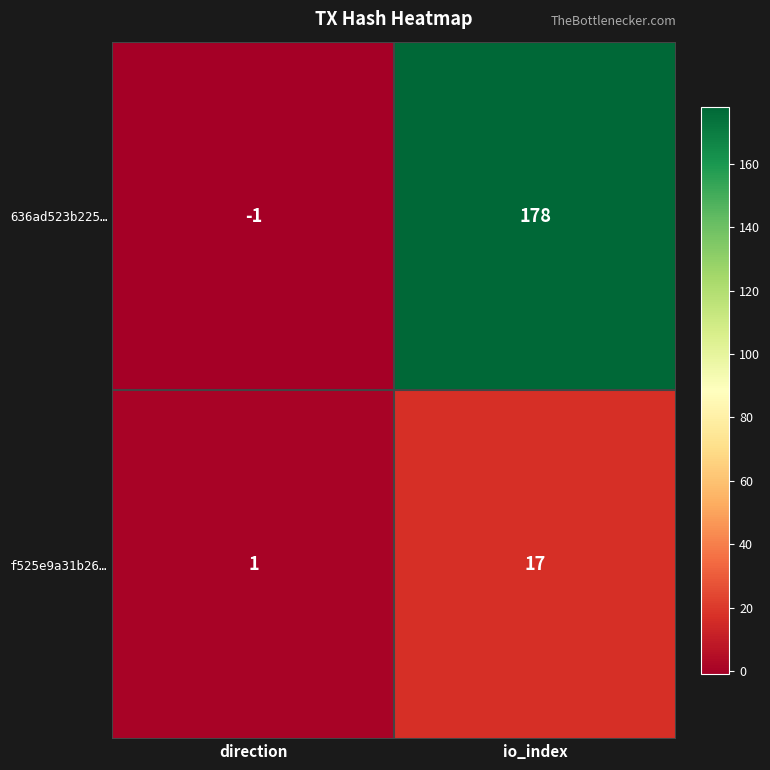

The value of f525e9a31b26… at direction is 1. True or false?

True